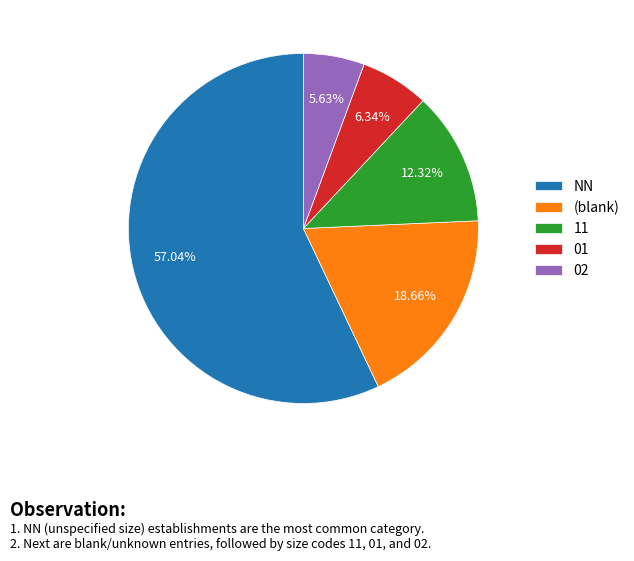

Rank the categories by value from lowest to highest.

02, 01, 11, (blank), NN